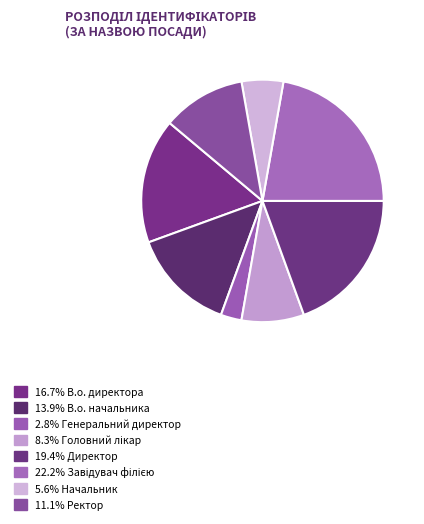

How many segments does this pie chart have?

8